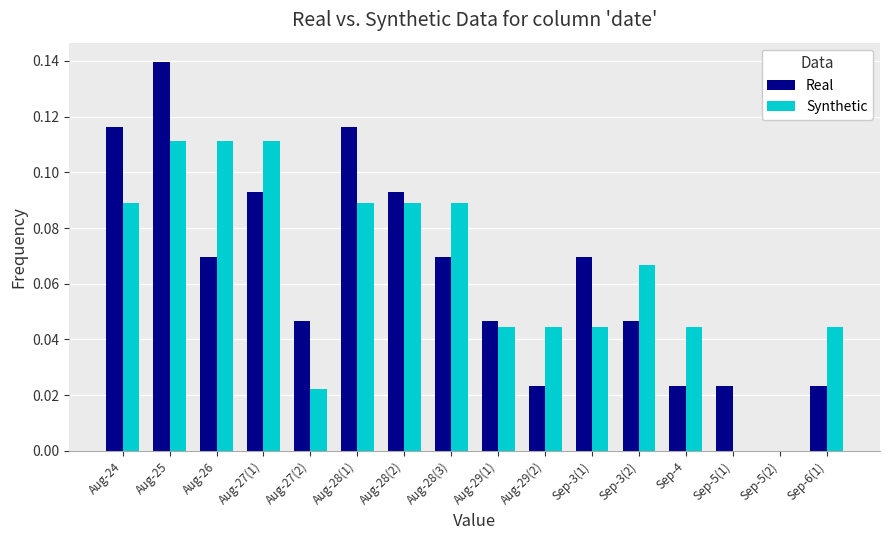

What is the sum of all Synthetic values?

1.0